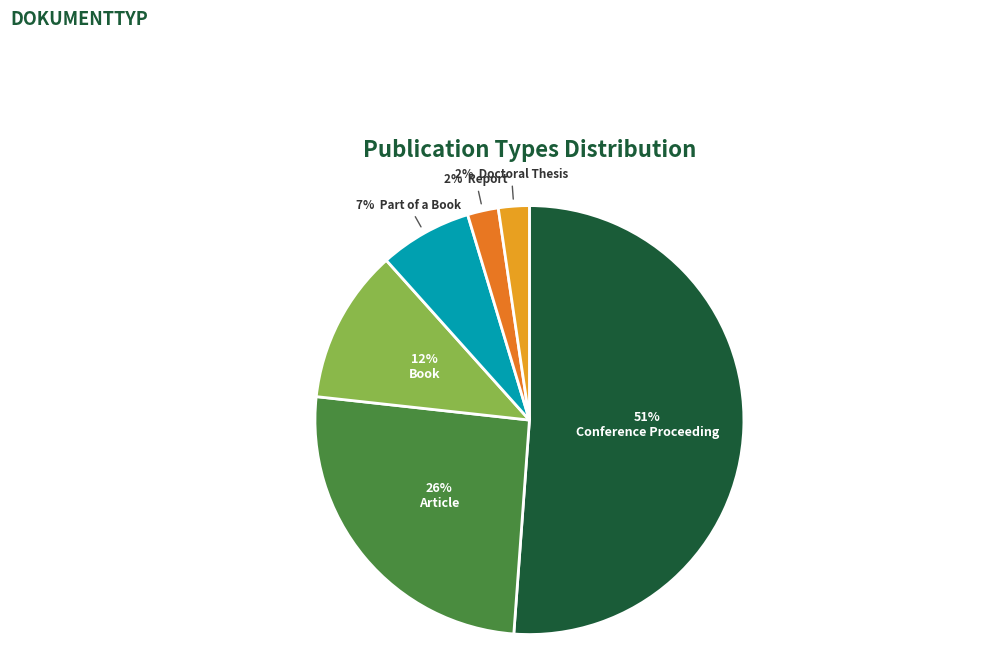

Does any single category account for the majority?

Yes